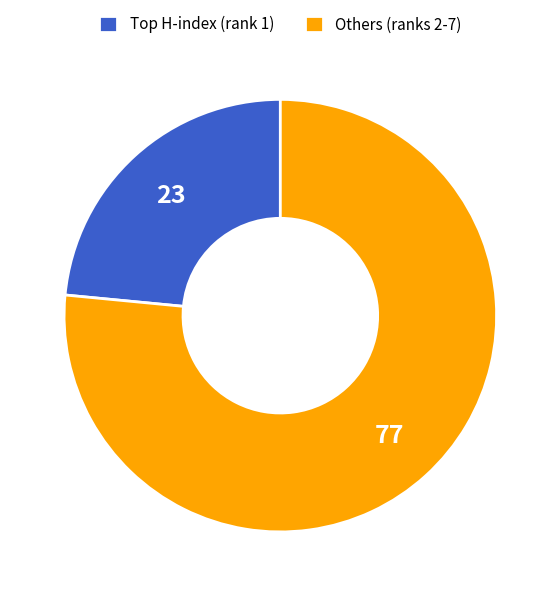

The Others (ranks 2-7) slice represents 67% of the pie. True or false?

False